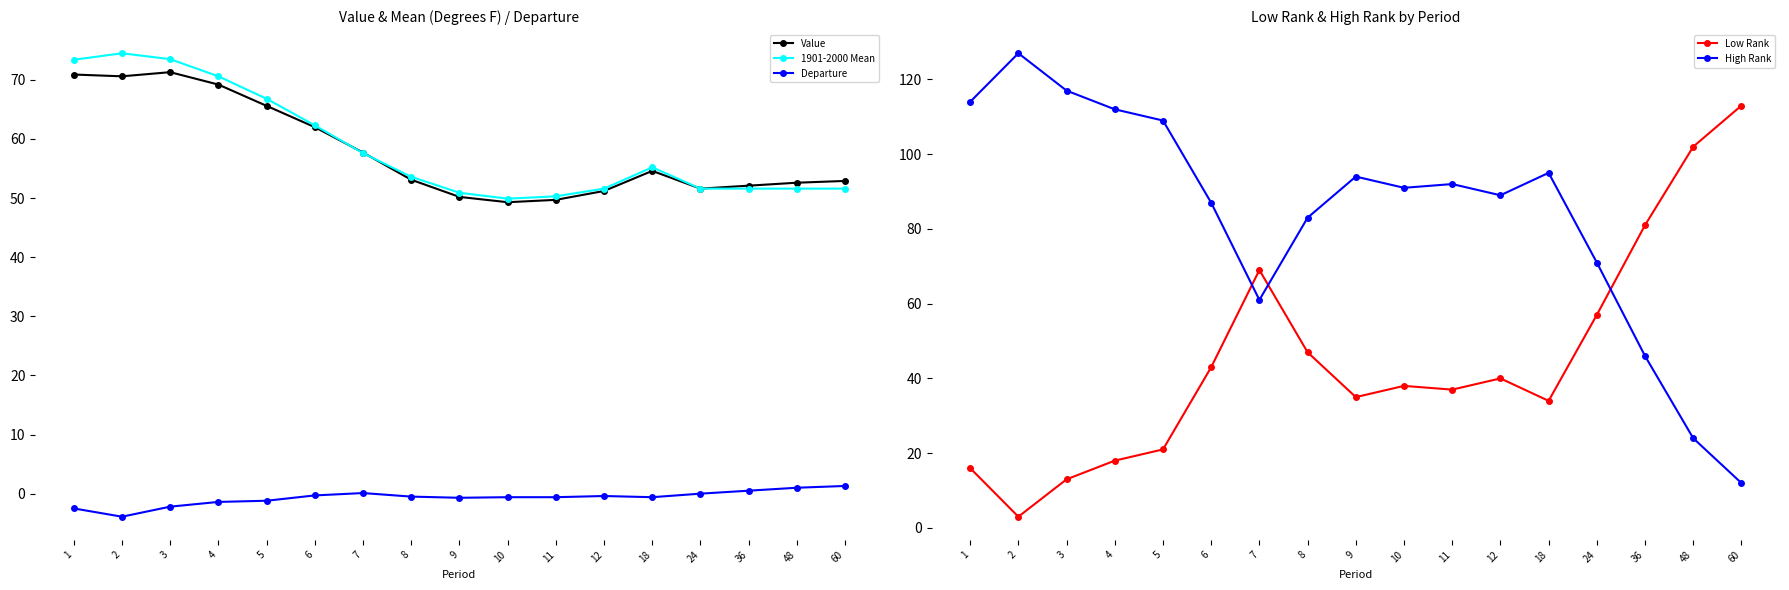

At which category is the sum across all series the highest?

3